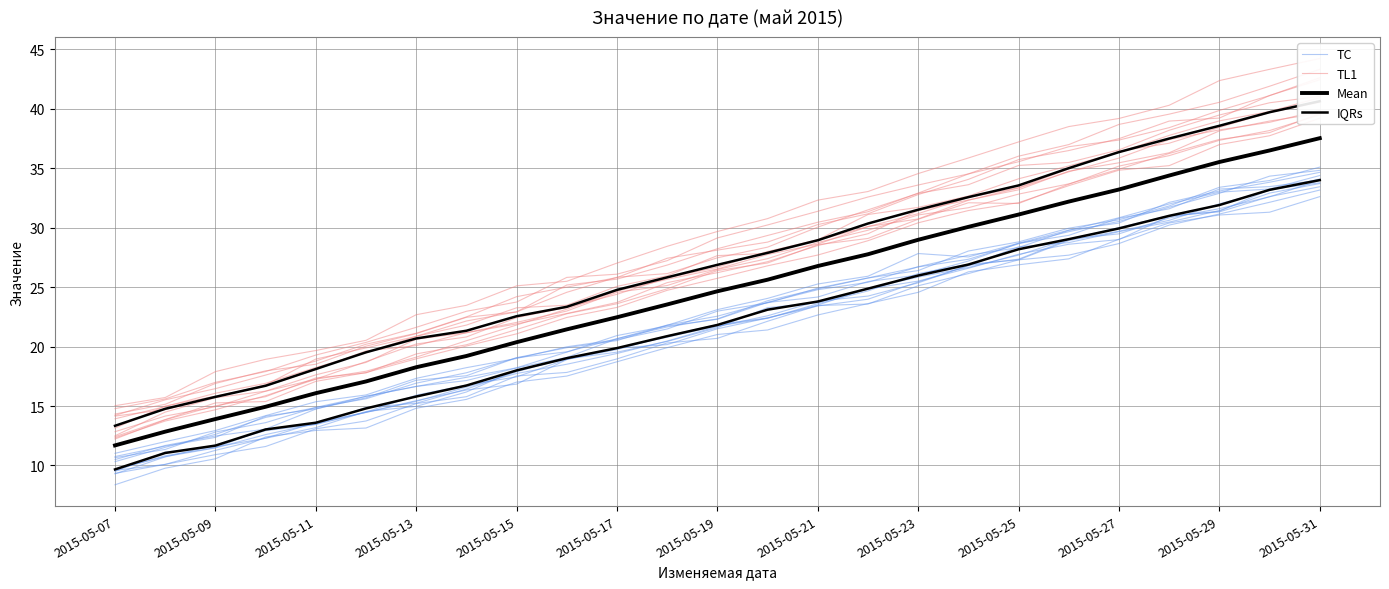

How many lines are shown in the chart?

4